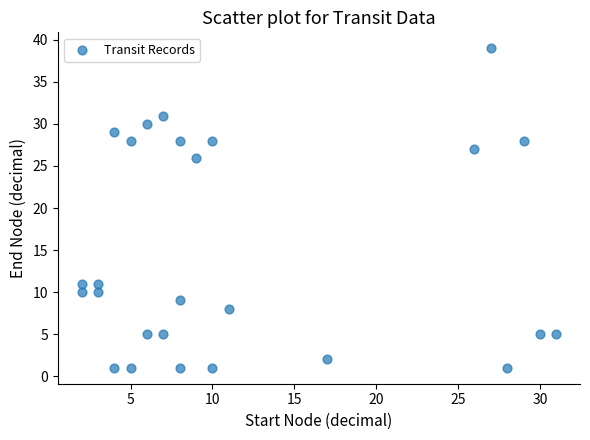

What is the range of X values (max minus min)?

29